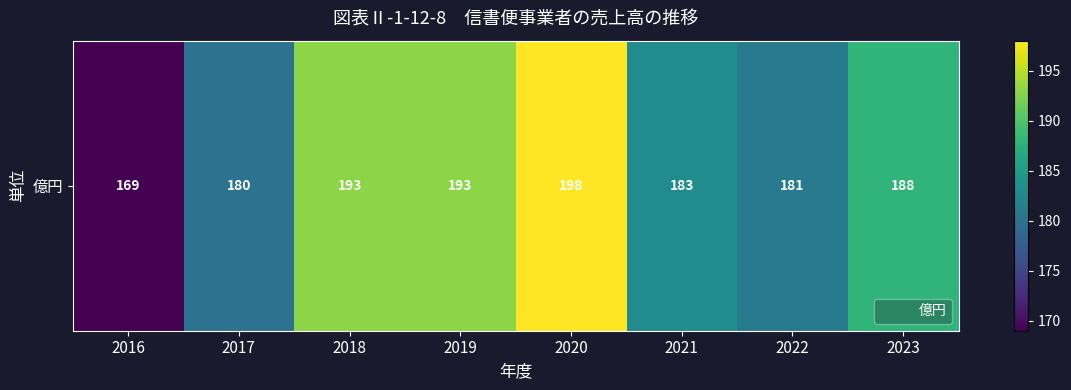

Reading left to right, what are all the values shown in this chart?

2016=169	2017=180	2018=193	2019=193	2020=198	2021=183	2022=181	2023=188